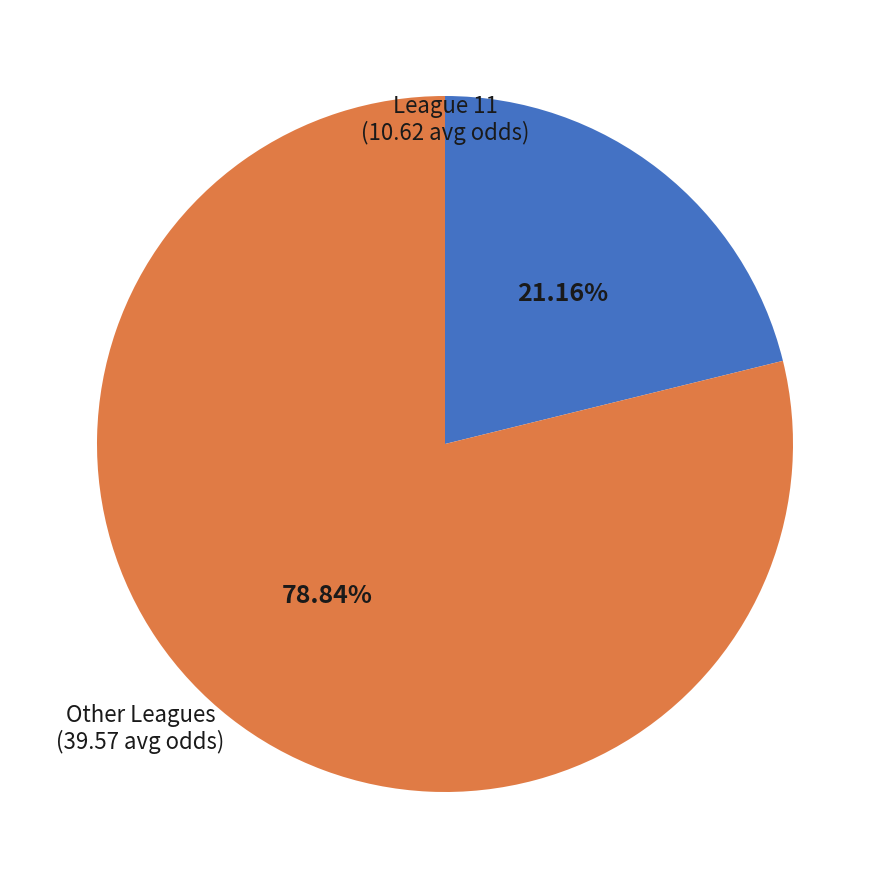

Combined, do League 11 and Other Leagues account for over 50%?

Yes